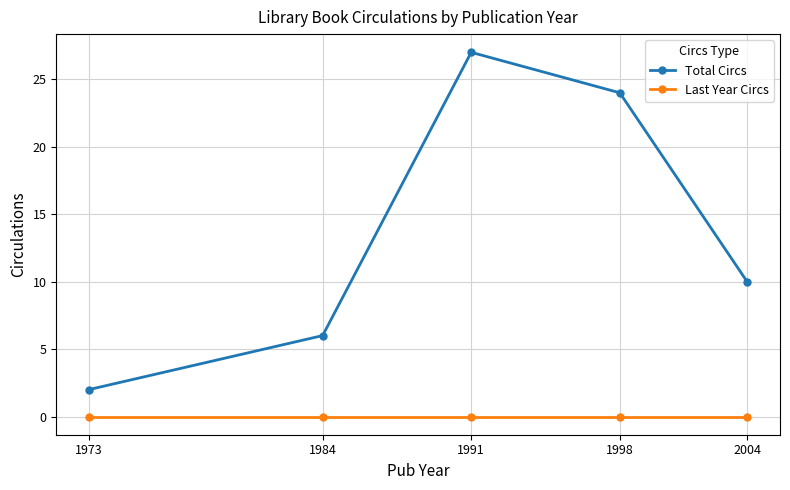

Which series has the largest total across all categories?

Total Circs